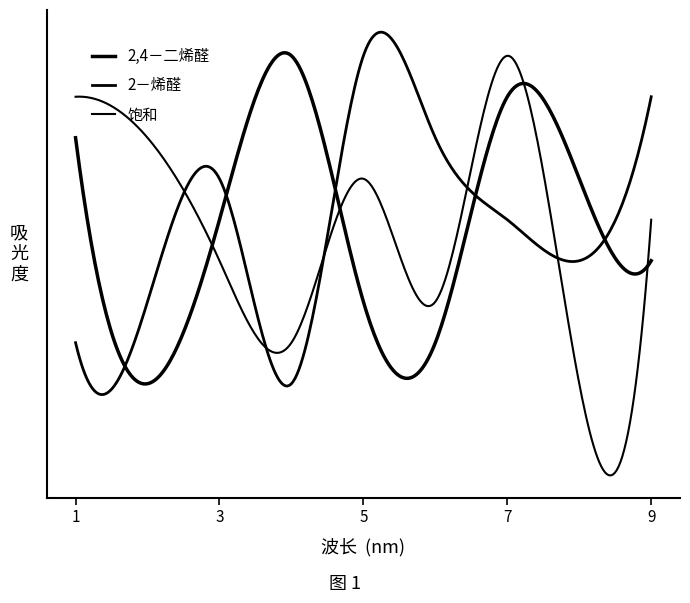

Is this an area chart (filled region under the line)?

No